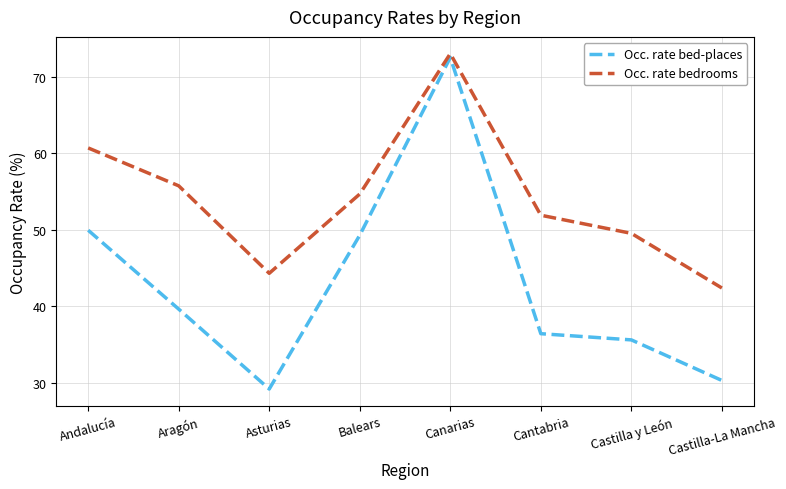

How many series are shown in this chart?

2